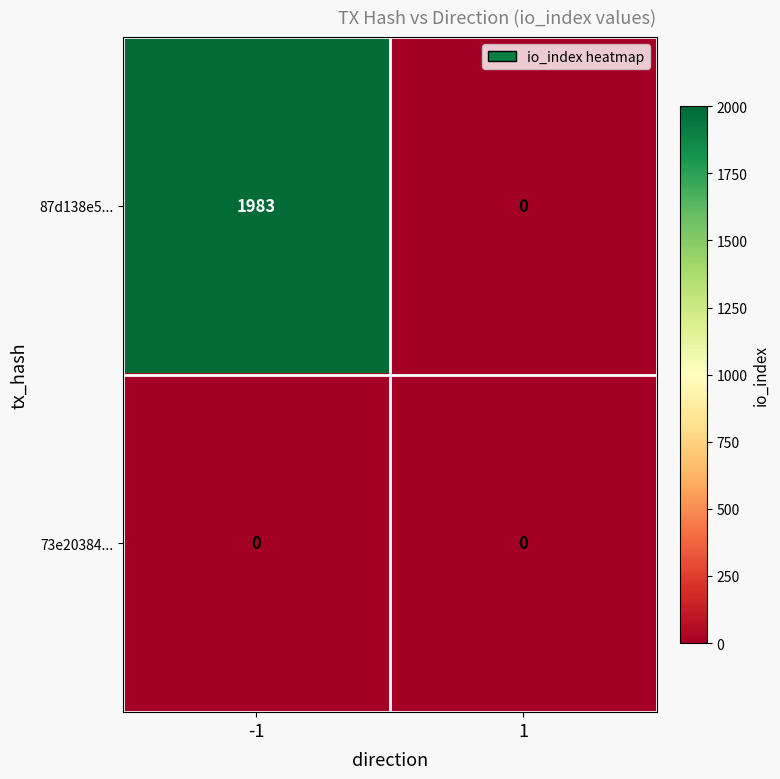

Count the number of categories in the chart.

2